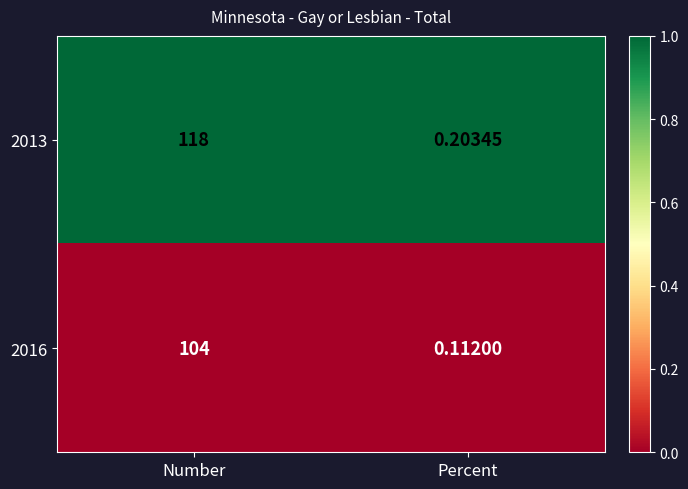

Which category has the highest value across all series?

Number